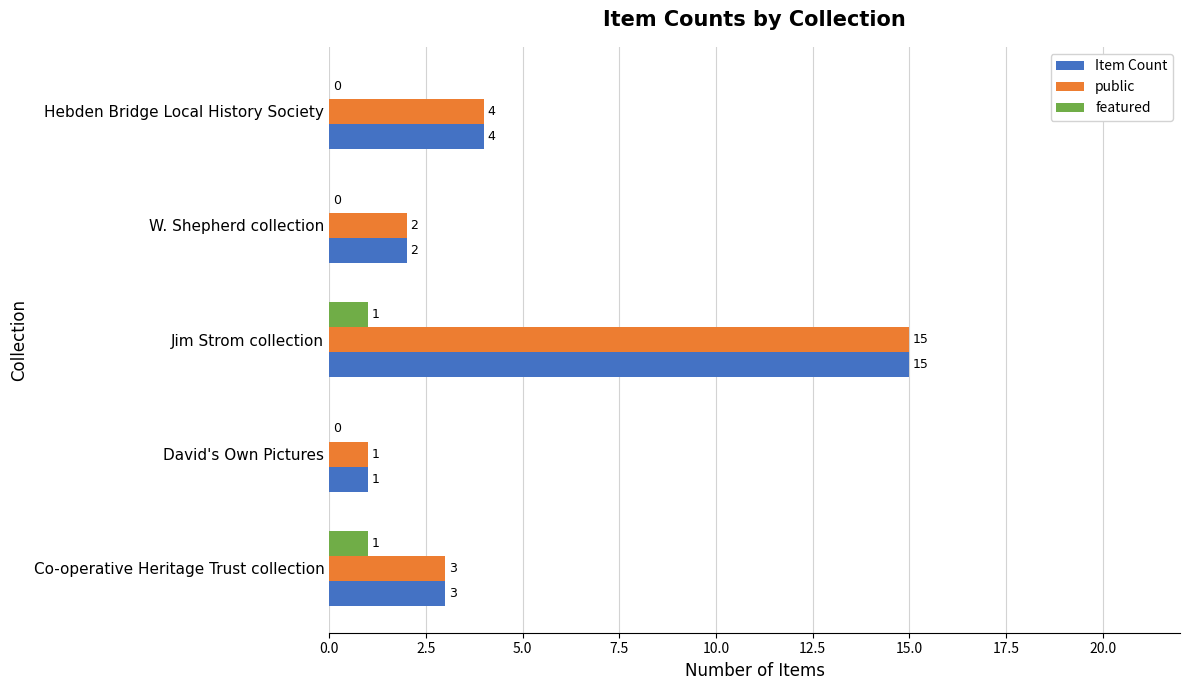

Is it true that public equals 5 at Co-operative Heritage Trust collection?

False